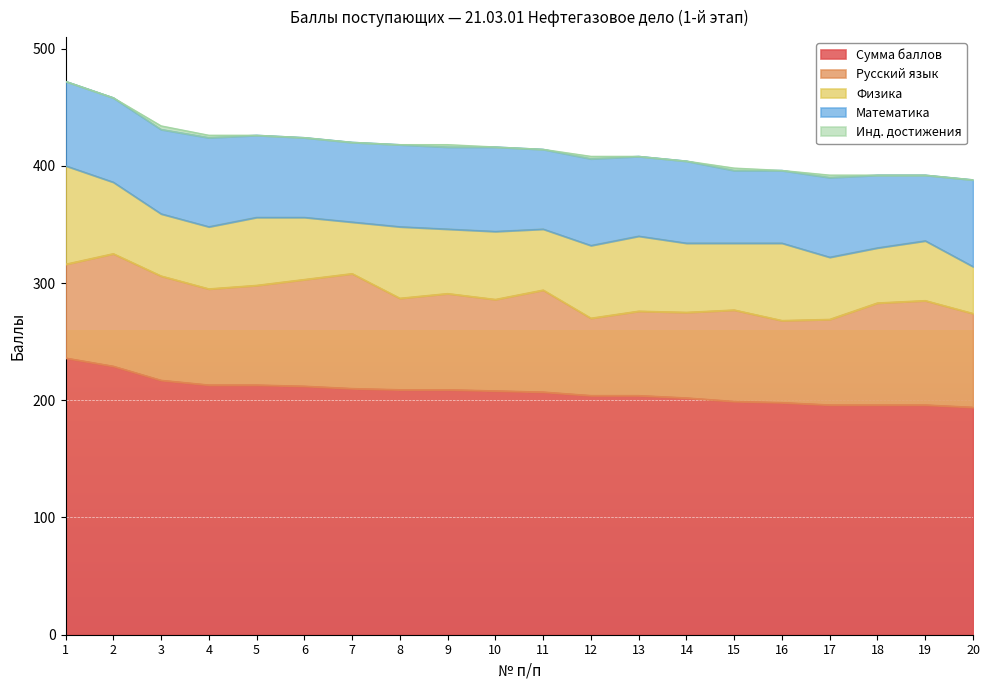

What is the difference between the Физика values at 18 and 2?

14